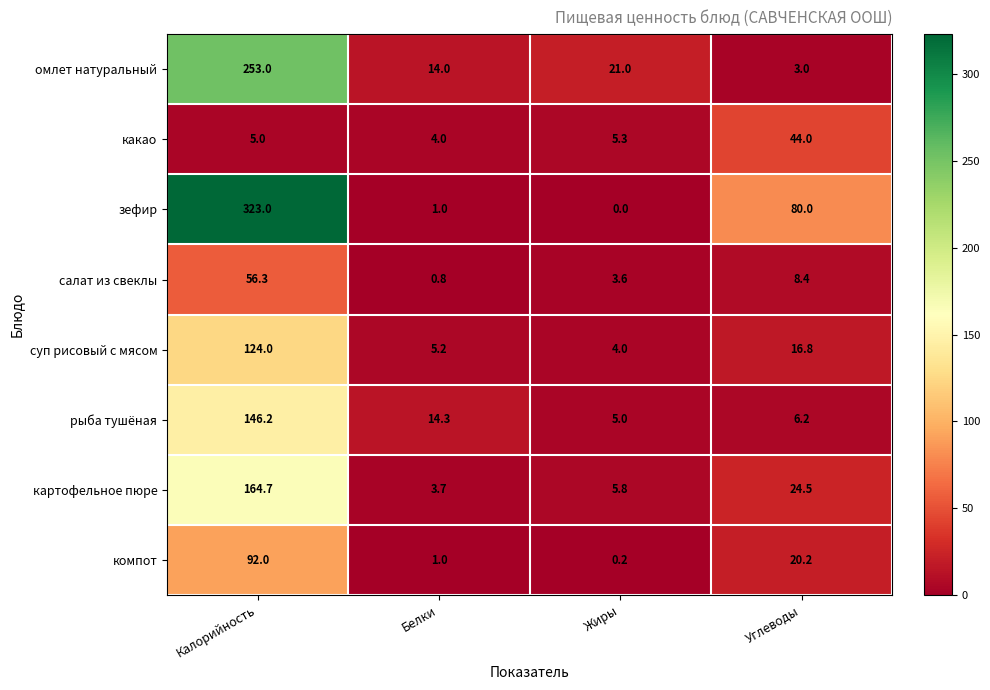

Which label corresponds to the largest value in the chart?

Калорийность